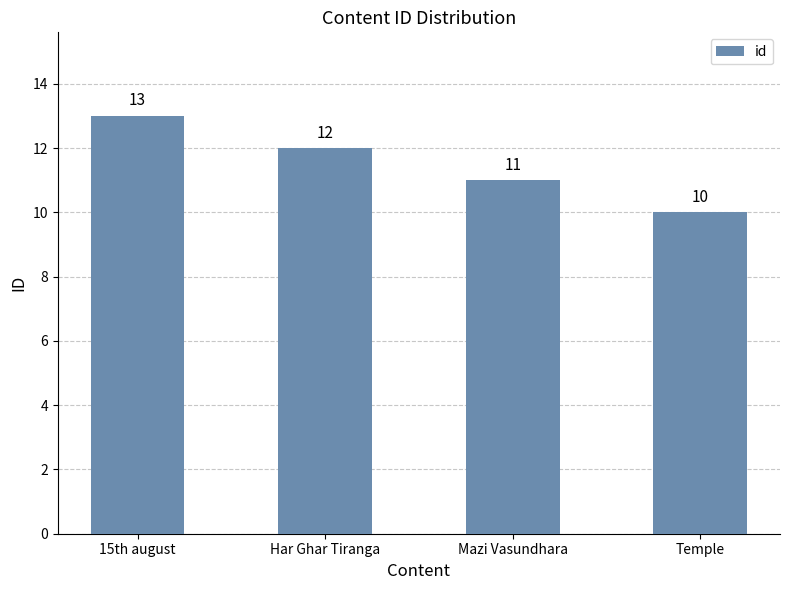

Reading left to right, what are all the values shown in this chart?

15th august=13	Har Ghar Tiranga=12	Mazi Vasundhara=11	Temple=10